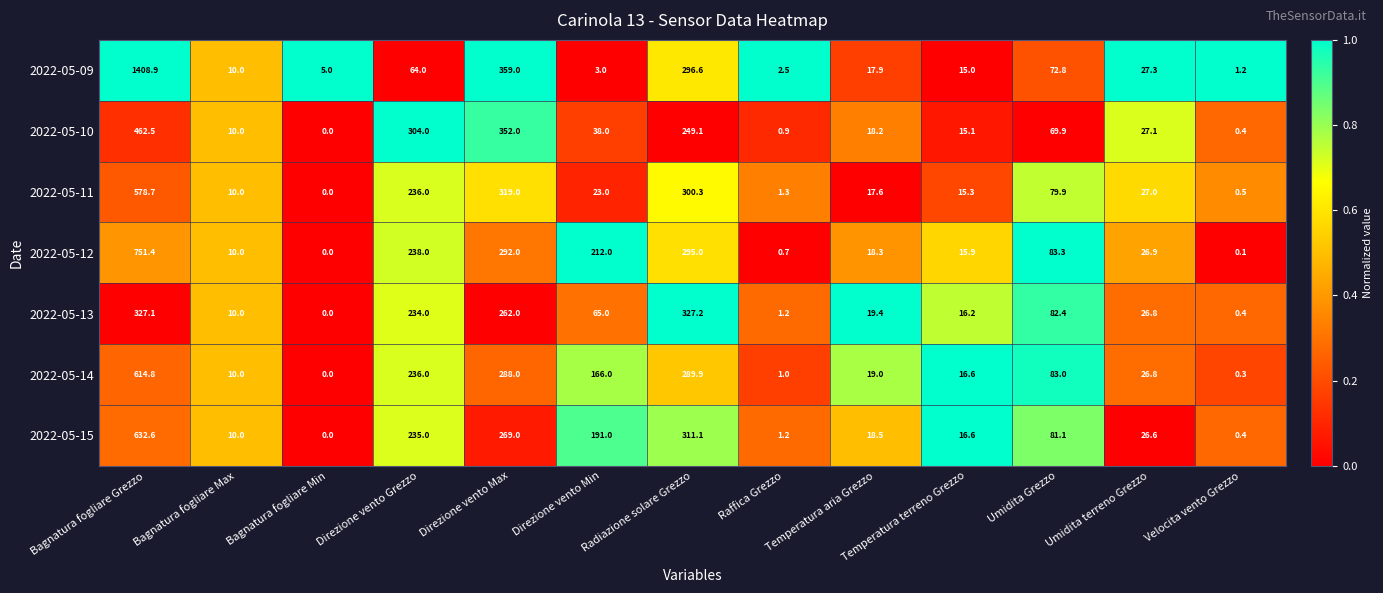

What is the greatest value displayed?

1408.9